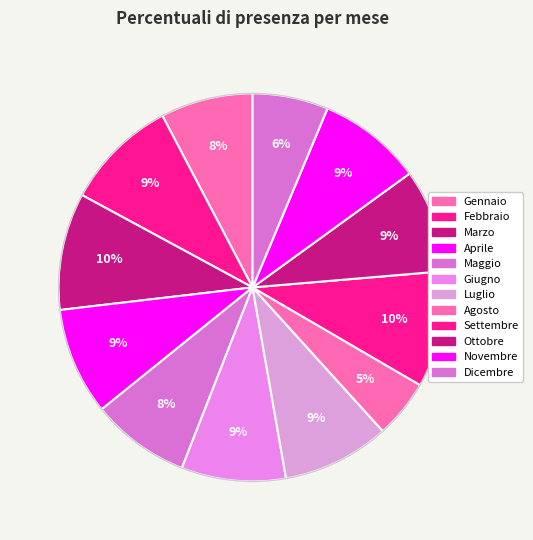

What portion of the pie excludes Dicembre?

93.7%